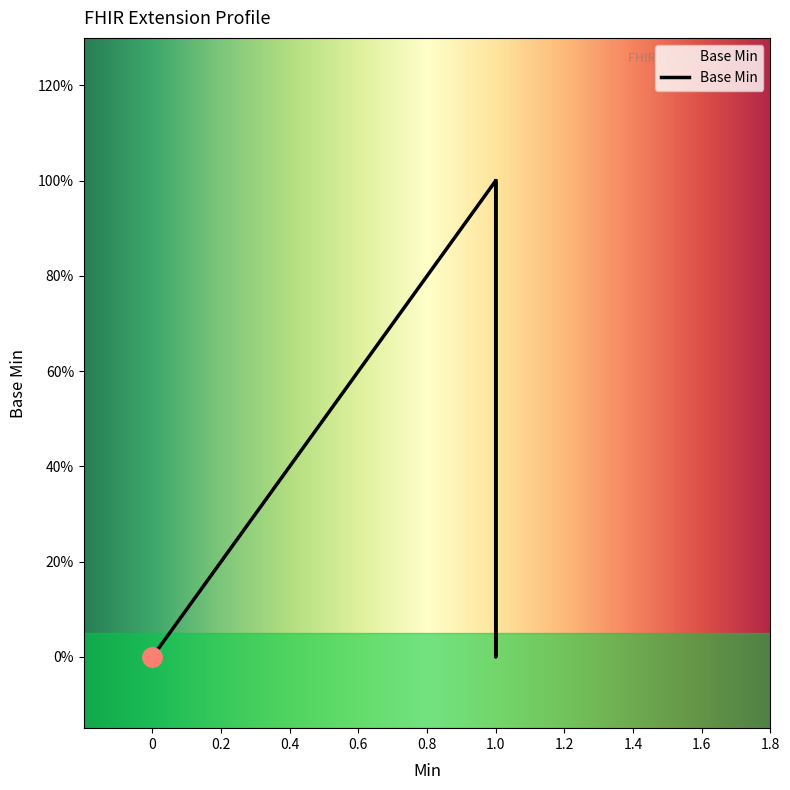

Is it true that the value at 1.0 is -1?

False